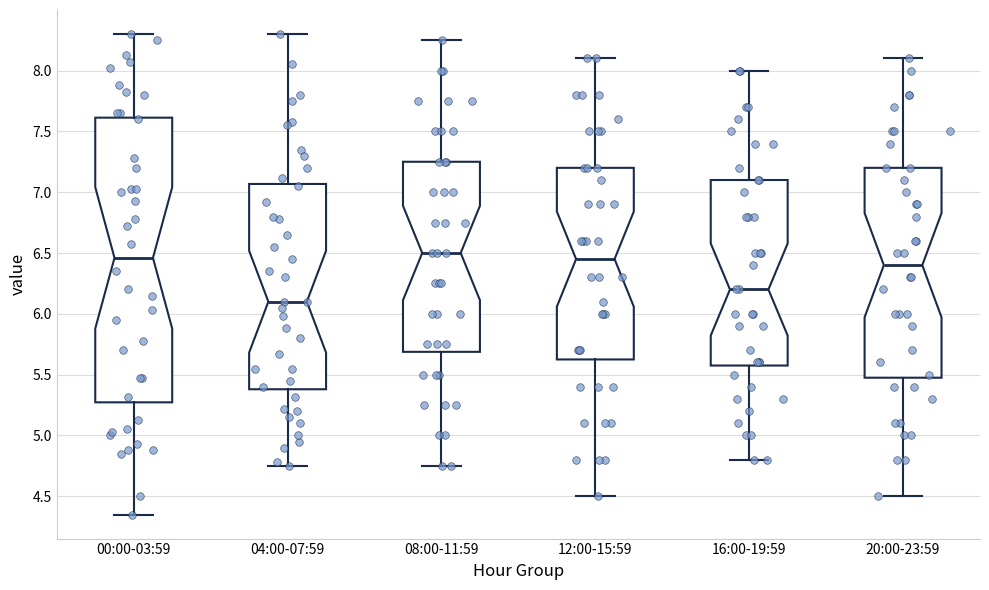

Reading left to right, read every box against the y-axis: the position of its median line, the range the box covers, and the ends of its whiskers. The values are not printed on the chart, so give them approximately, as read against the axis.

00:00-03:59: median 6.45, box 5.25 to 7.60, whiskers 4.35 to 8.30
04:00-07:59: median 6.10, box 5.40 to 7.05, whiskers 4.75 to 8.30
08:00-11:59: median 6.50, box 5.70 to 7.25, whiskers 4.75 to 8.25
12:00-15:59: median 6.45, box 5.65 to 7.20, whiskers 4.50 to 8.10
16:00-19:59: median 6.20, box 5.60 to 7.10, whiskers 4.80 to 8.00
20:00-23:59: median 6.40, box 5.50 to 7.20, whiskers 4.50 to 8.10